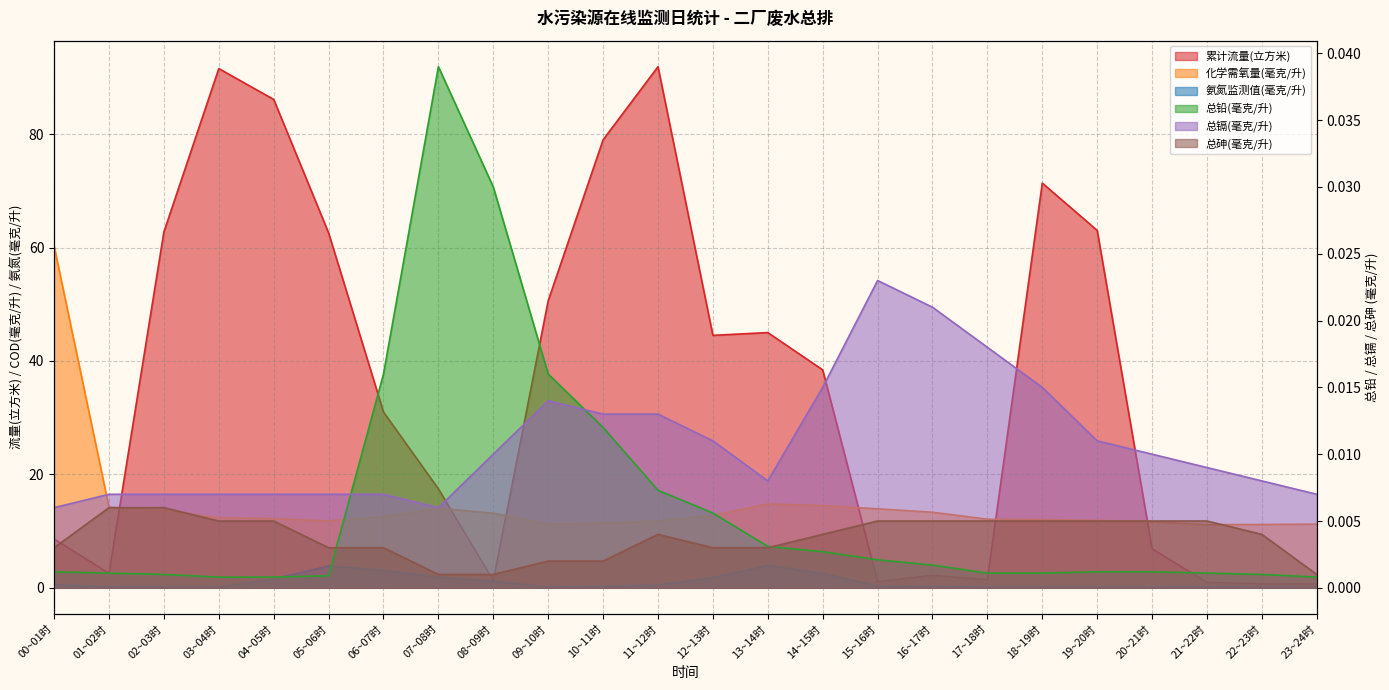

What is the label of the 11th point from the right?

13~14时